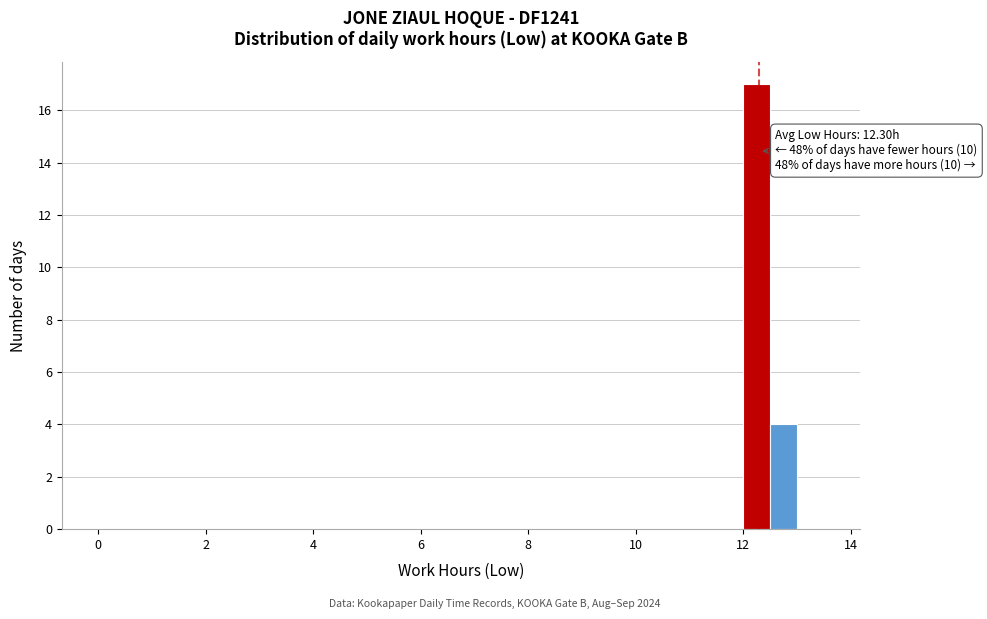

Read against the x-axis, roughly where is the centre of the tallest bar?

12.2